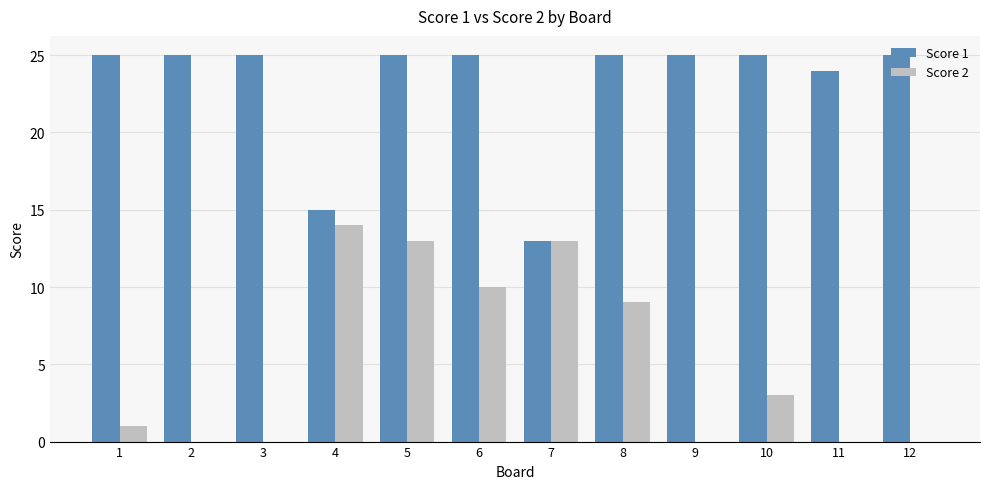

What is the difference between the Score 2 values at 11 and 8?

9